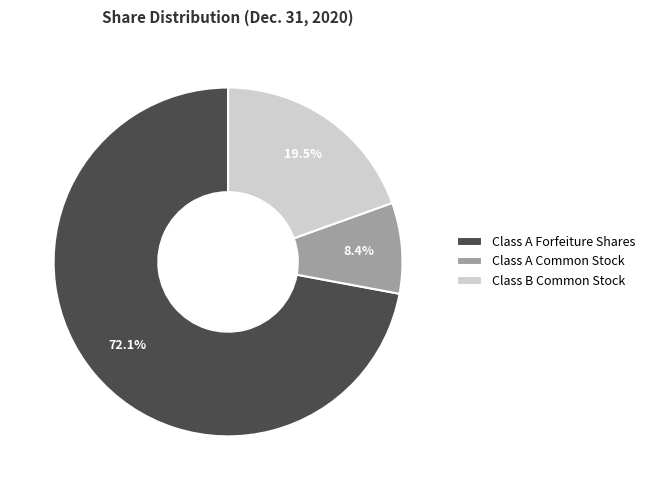

Which category has the biggest portion of the pie?

Class A Forfeiture Shares